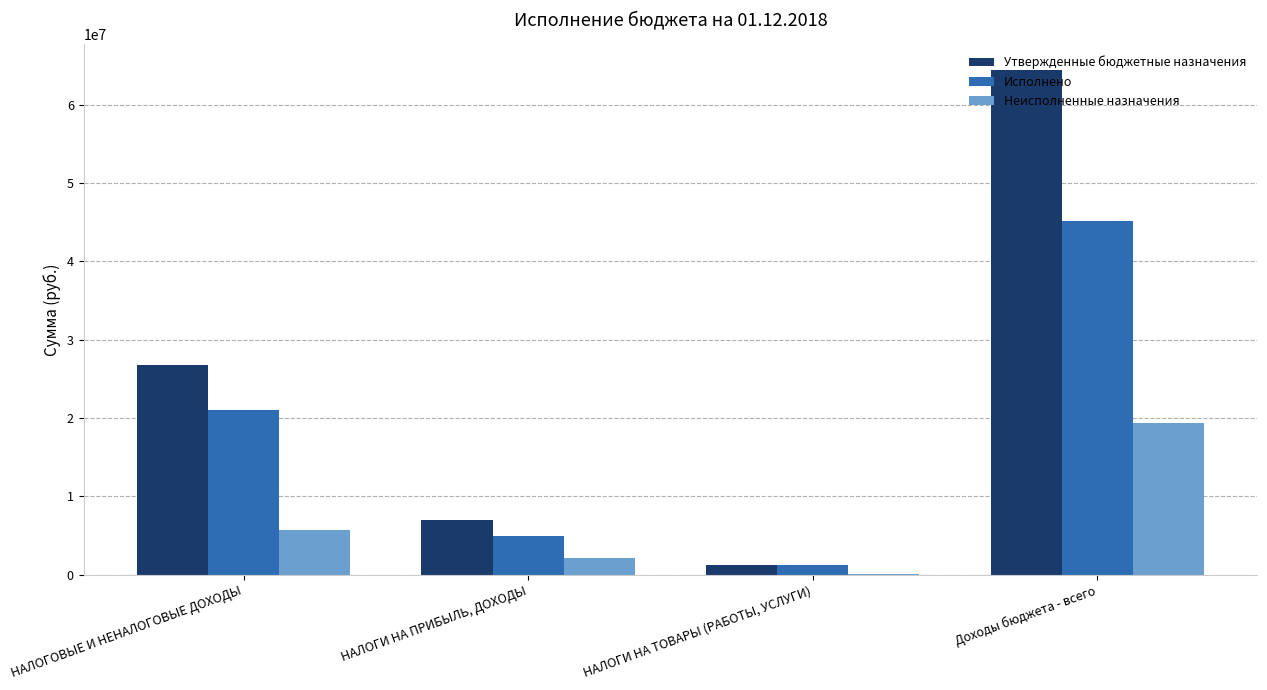

What is the maximum value for Исполнено?

45115479.9